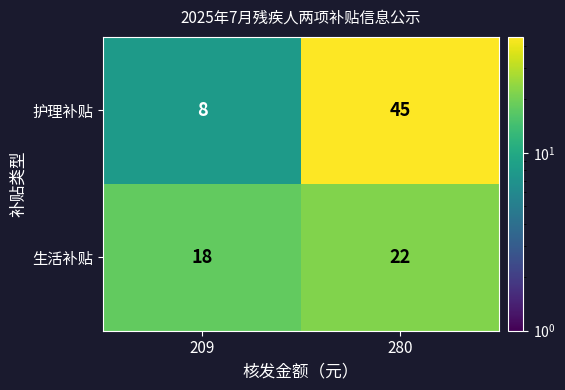

How many distinct data groups are displayed?

2